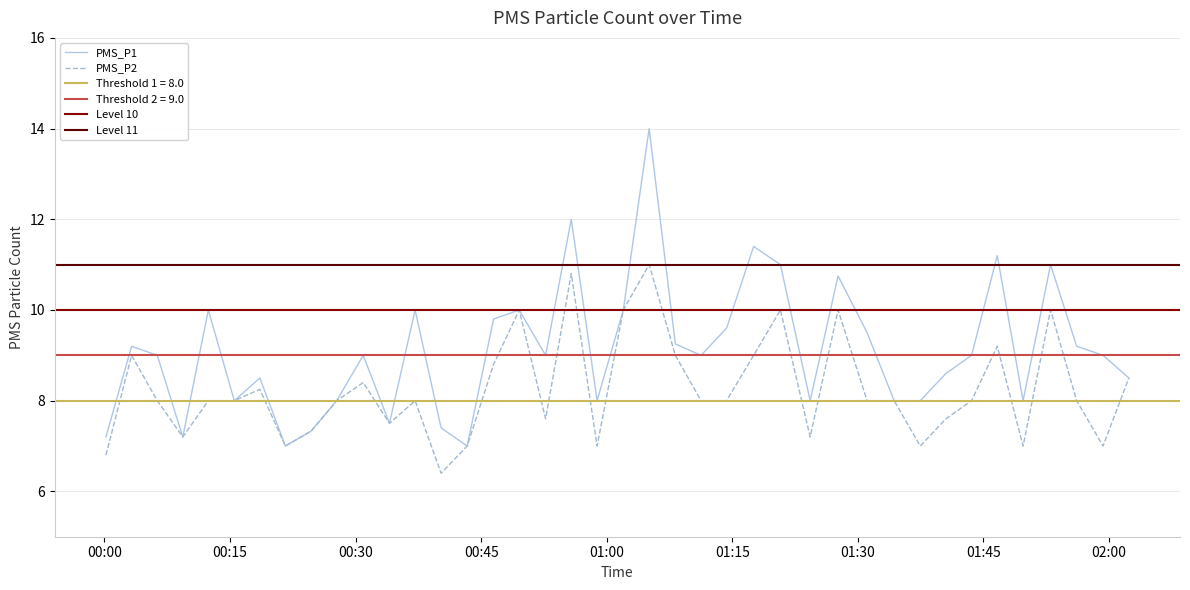

Count the number of data series in this chart.

2